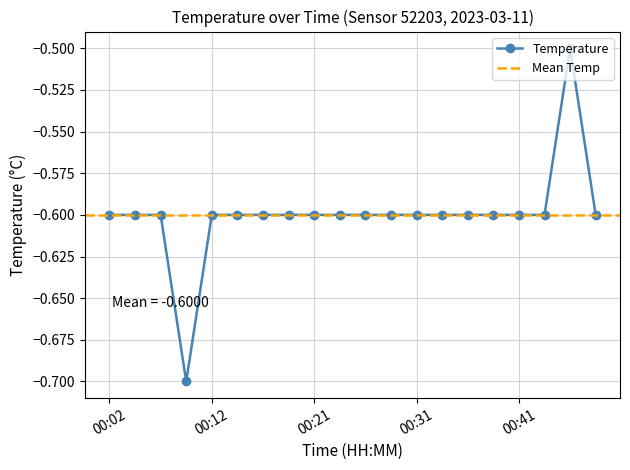

What is the smallest value displayed?

-0.7